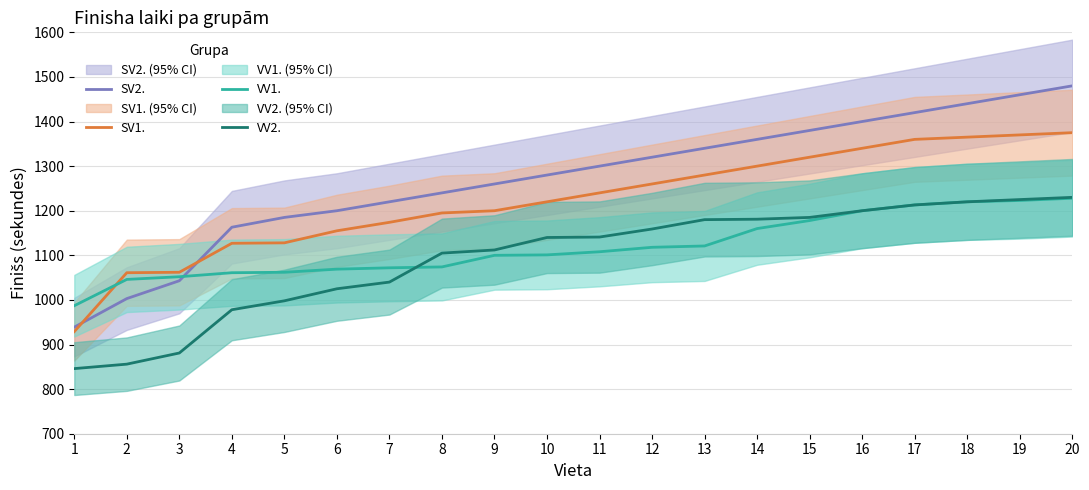

Is it true that SV2. equals 1795 at 11?

False